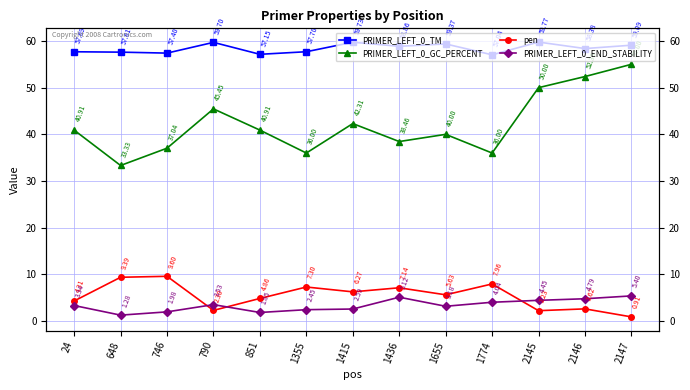

At which category does the chart reach its minimum across all series?

2147